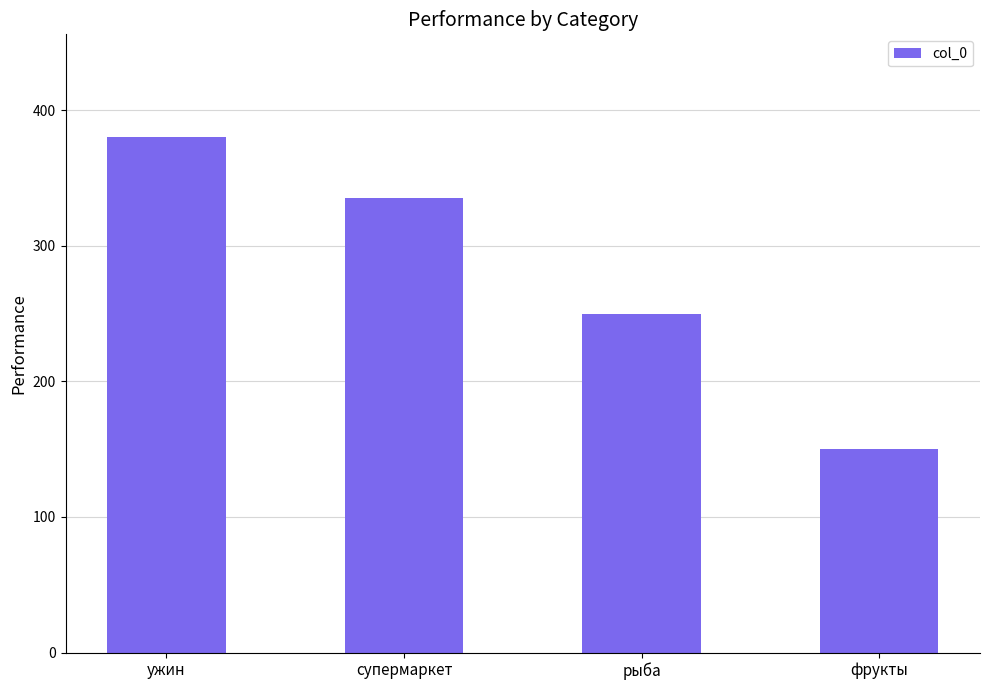

What position from the left is ужин?

1